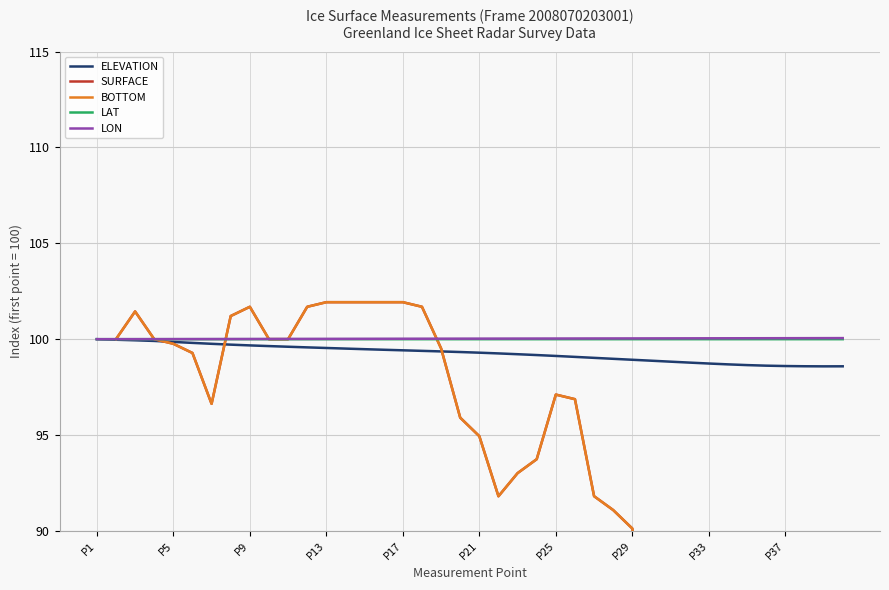

Is it true that ELEVATION equals 146.5 at P37?

False